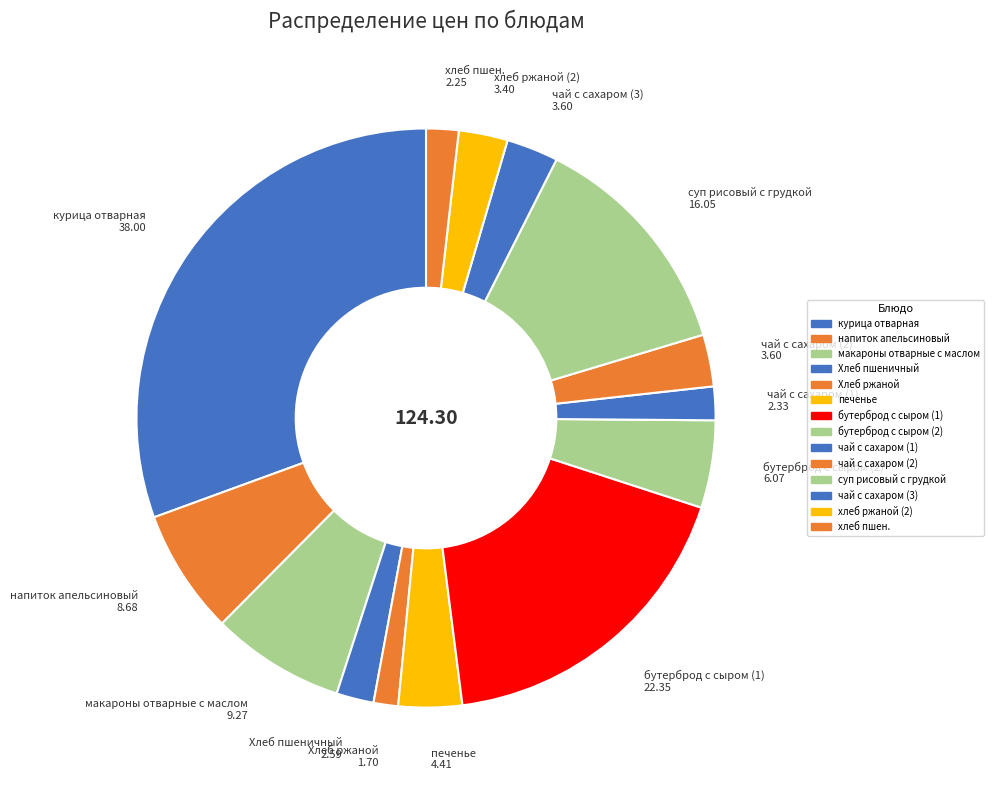

Between напиток апельсиновый 8.68 and бутерброд с сыром (1) 22.35, which is larger?

бутерброд с сыром (1) 22.35